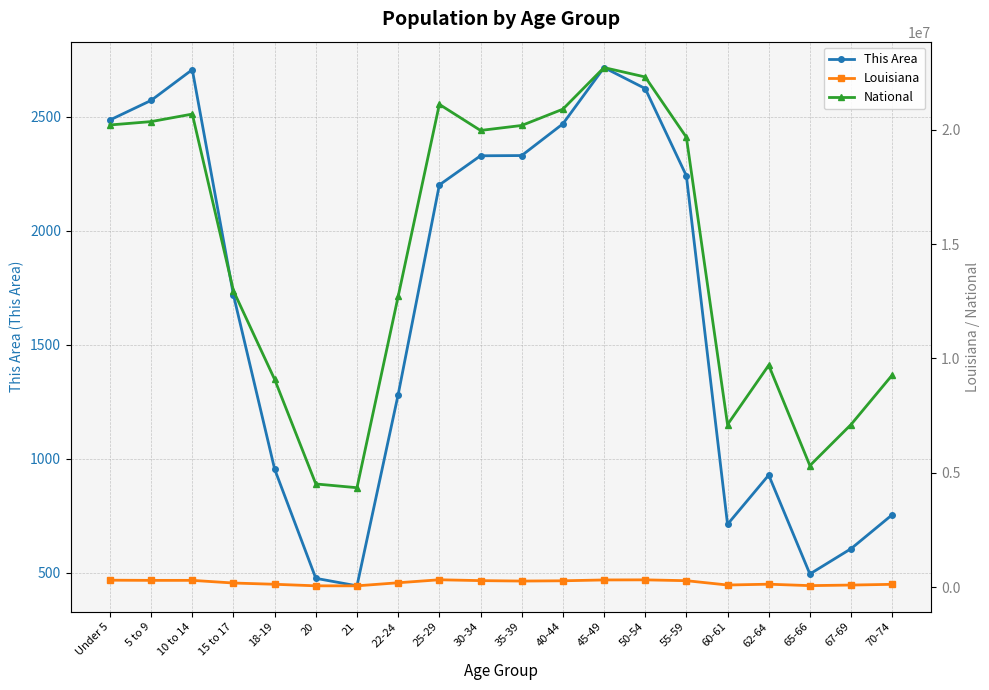

True or false: National has more than 0 points higher than both neighbors.

True